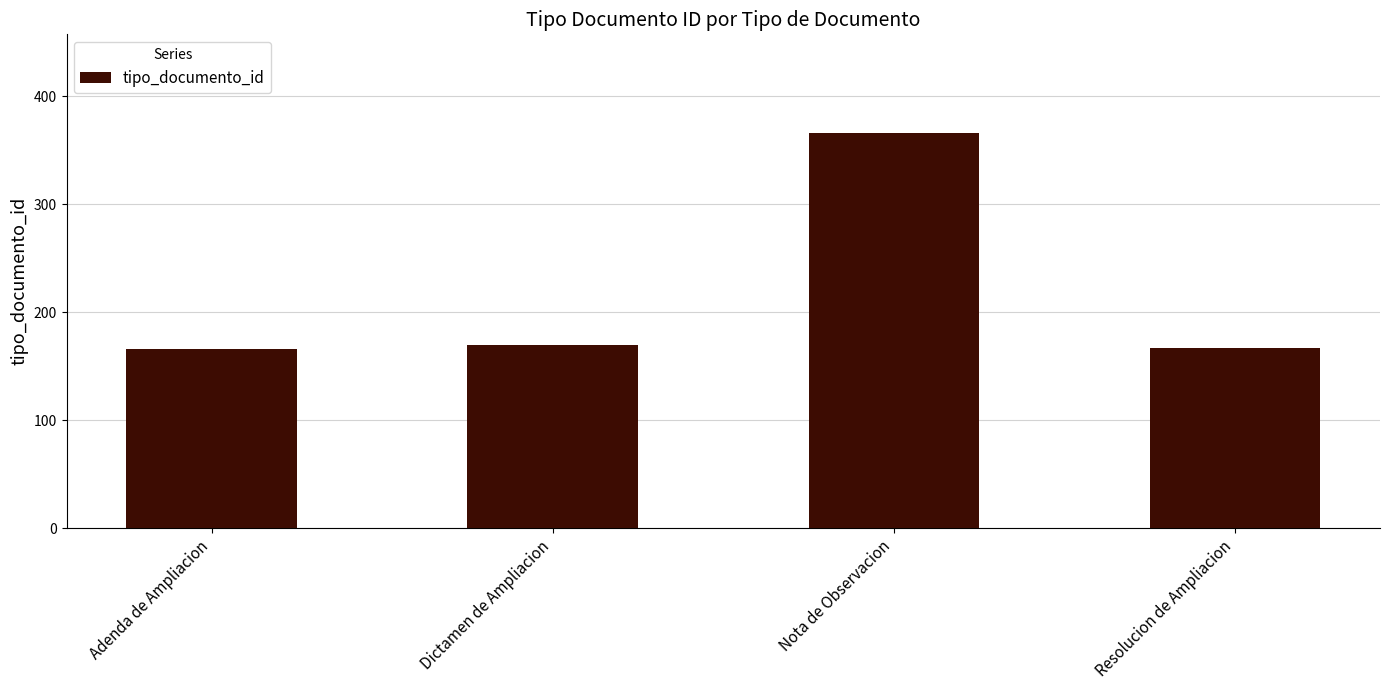

True or false: the data shows 50 at Dictamen de Ampliacion.

False